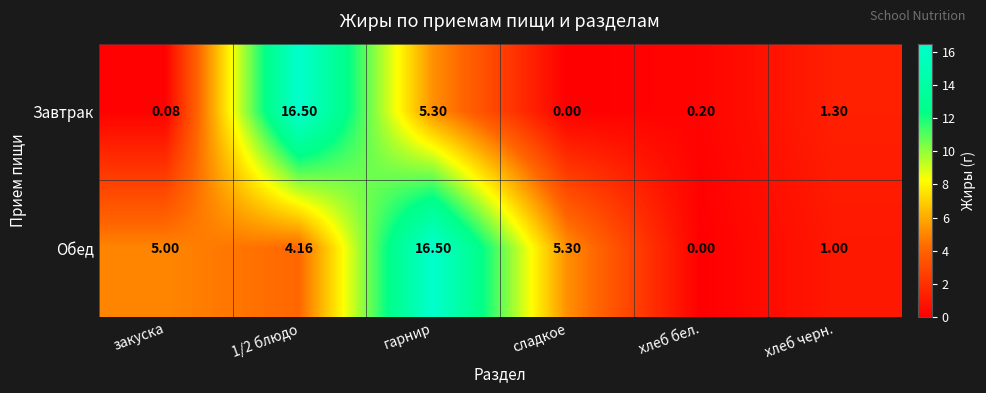

At which label is Завтрак closest to 8?

гарнир